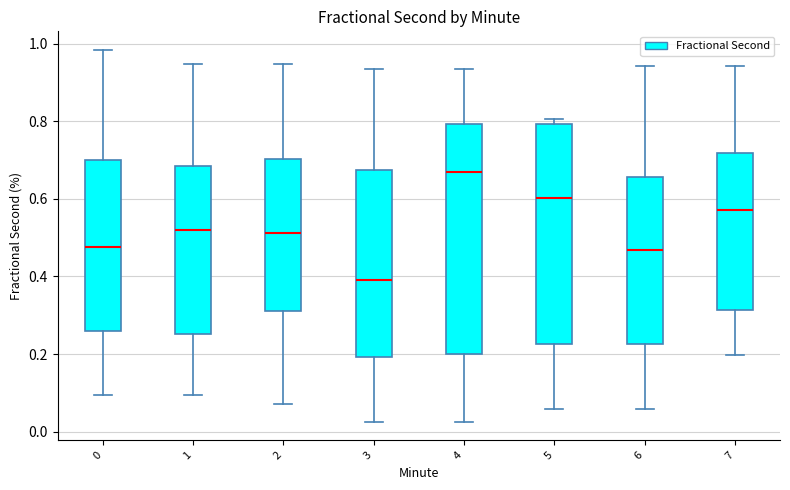

Reading left to right, transcribe this box plot: for each box, give where its median line is, the range the box spans, and where its two whiskers end, as read against the y-axis. The values are not printed on the chart, so give them approximately, as read against the axis.

0: median 0.48, box 0.26 to 0.70, whiskers 0.10 to 0.98
1: median 0.52, box 0.26 to 0.68, whiskers 0.10 to 0.94
2: median 0.52, box 0.32 to 0.70, whiskers 0.08 to 0.94
3: median 0.40, box 0.20 to 0.68, whiskers 0.02 to 0.94
4: median 0.66, box 0.20 to 0.80, whiskers 0.02 to 0.94
5: median 0.60, box 0.22 to 0.80, whiskers 0.06 to 0.80 (just above the box's upper edge)
6: median 0.46, box 0.22 to 0.66, whiskers 0.06 to 0.94
7: median 0.58, box 0.32 to 0.72, whiskers 0.20 to 0.94